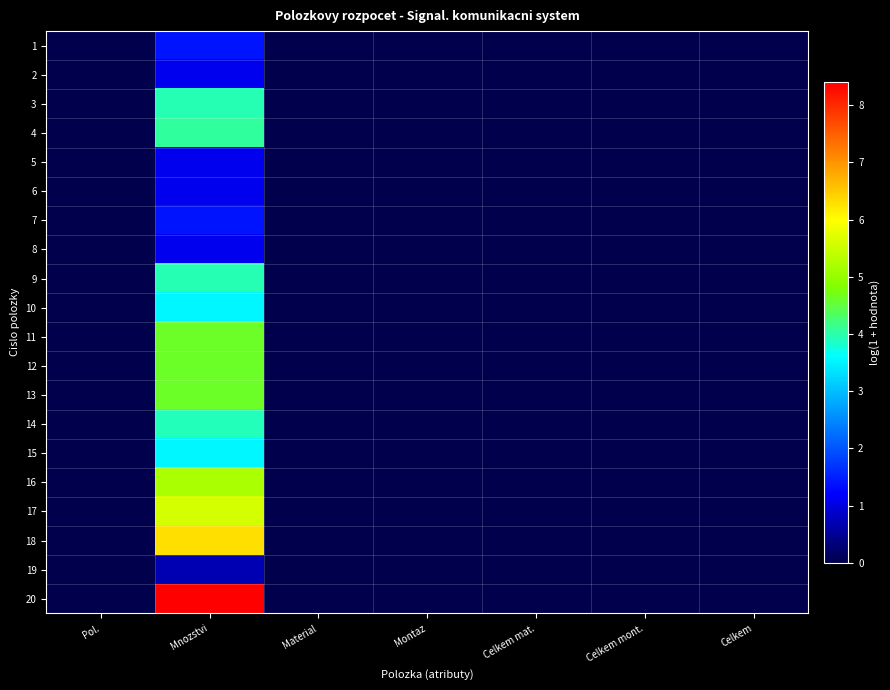

Reading right to left, list all the values displayed in this chart.

1: Celkem=0.0	Celkem mont.=0.0	Celkem mat.=0.0	Montaz=0.0	Material=0.0	Mnozstvi=1.4	Pol.=0.0
2: Celkem=0.0	Celkem mont.=0.0	Celkem mat.=0.0	Montaz=0.0	Material=0.0	Mnozstvi=1.1	Pol.=0.0
3: Celkem=0.0	Celkem mont.=0.0	Celkem mat.=0.0	Montaz=0.0	Material=0.0	Mnozstvi=4.0	Pol.=0.0
4: Celkem=0.0	Celkem mont.=0.0	Celkem mat.=0.0	Montaz=0.0	Material=0.0	Mnozstvi=4.0	Pol.=0.0
5: Celkem=0.0	Celkem mont.=0.0	Celkem mat.=0.0	Montaz=0.0	Material=0.0	Mnozstvi=1.1	Pol.=0.0
6: Celkem=0.0	Celkem mont.=0.0	Celkem mat.=0.0	Montaz=0.0	Material=0.0	Mnozstvi=1.1	Pol.=0.0
7: Celkem=0.0	Celkem mont.=0.0	Celkem mat.=0.0	Montaz=0.0	Material=0.0	Mnozstvi=1.4	Pol.=0.0
8: Celkem=0.0	Celkem mont.=0.0	Celkem mat.=0.0	Montaz=0.0	Material=0.0	Mnozstvi=1.1	Pol.=0.0
9: Celkem=0.0	Celkem mont.=0.0	Celkem mat.=0.0	Montaz=0.0	Material=0.0	Mnozstvi=4.0	Pol.=0.0
10: Celkem=0.0	Celkem mont.=0.0	Celkem mat.=0.0	Montaz=0.0	Material=0.0	Mnozstvi=3.5	Pol.=0.0
11: Celkem=0.0	Celkem mont.=0.0	Celkem mat.=0.0	Montaz=0.0	Material=0.0	Mnozstvi=4.6	Pol.=0.0
12: Celkem=0.0	Celkem mont.=0.0	Celkem mat.=0.0	Montaz=0.0	Material=0.0	Mnozstvi=4.6	Pol.=0.0
13: Celkem=0.0	Celkem mont.=0.0	Celkem mat.=0.0	Montaz=0.0	Material=0.0	Mnozstvi=4.6	Pol.=0.0
14: Celkem=0.0	Celkem mont.=0.0	Celkem mat.=0.0	Montaz=0.0	Material=0.0	Mnozstvi=3.9	Pol.=0.0
15: Celkem=0.0	Celkem mont.=0.0	Celkem mat.=0.0	Montaz=0.0	Material=0.0	Mnozstvi=3.5	Pol.=0.0
16: Celkem=0.0	Celkem mont.=0.0	Celkem mat.=0.0	Montaz=0.0	Material=0.0	Mnozstvi=5.2	Pol.=0.0
17: Celkem=0.0	Celkem mont.=0.0	Celkem mat.=0.0	Montaz=0.0	Material=0.0	Mnozstvi=5.6	Pol.=0.0
18: Celkem=0.0	Celkem mont.=0.0	Celkem mat.=0.0	Montaz=0.0	Material=0.0	Mnozstvi=6.3	Pol.=0.0
19: Celkem=0.0	Celkem mont.=0.0	Celkem mat.=0.0	Montaz=0.0	Material=0.0	Mnozstvi=0.7	Pol.=0.0
20: Celkem=0.0	Celkem mont.=0.0	Celkem mat.=0.0	Montaz=0.0	Material=0.0	Mnozstvi=8.4	Pol.=0.0